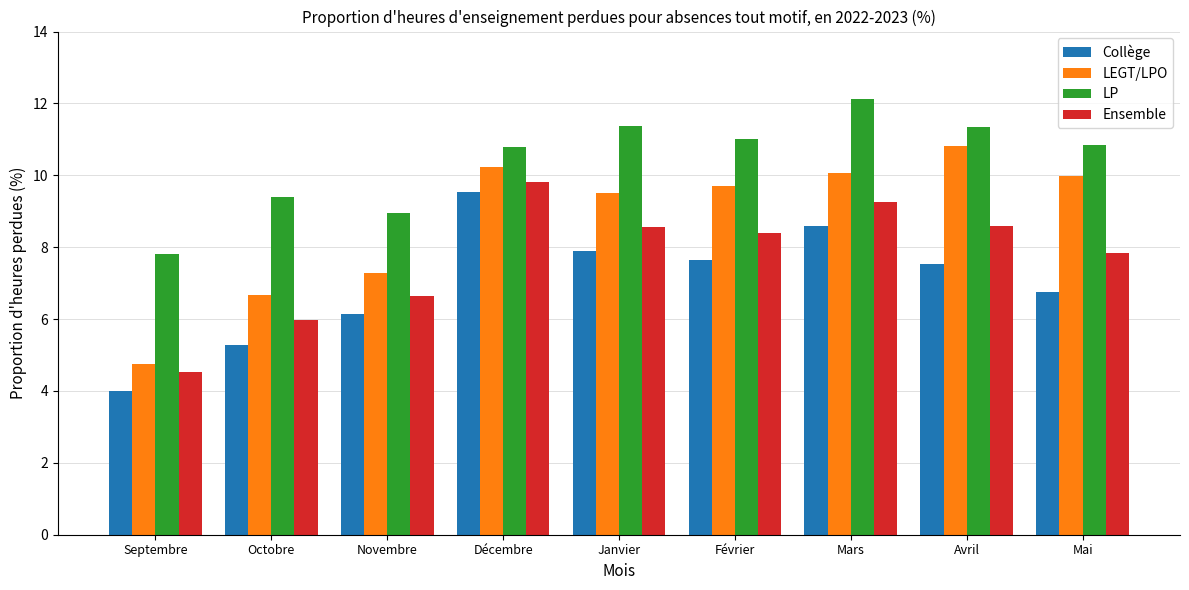

Which series changed the most between Février and Mai?

Collège